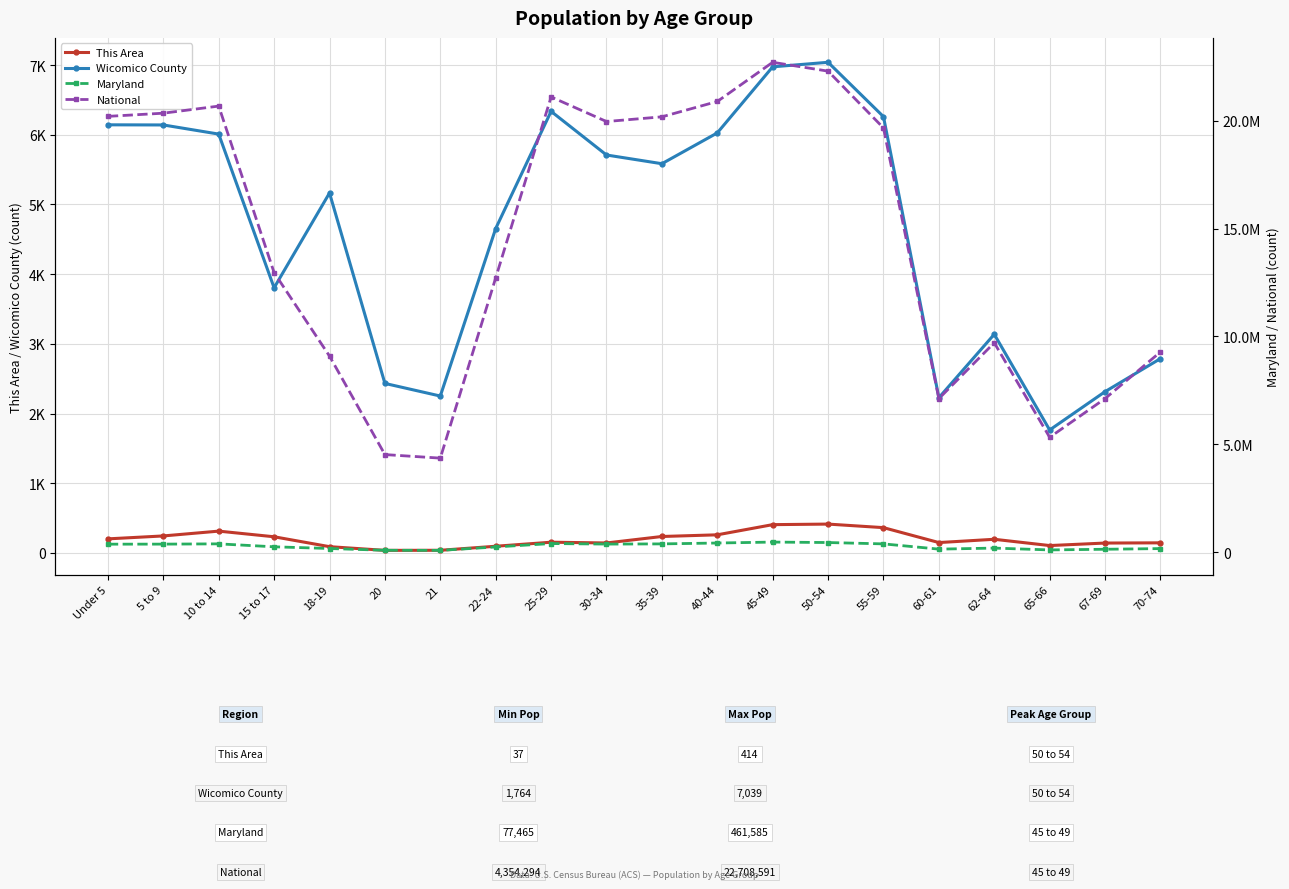

True or false: National has a value of 9413527 at 67-69.

False